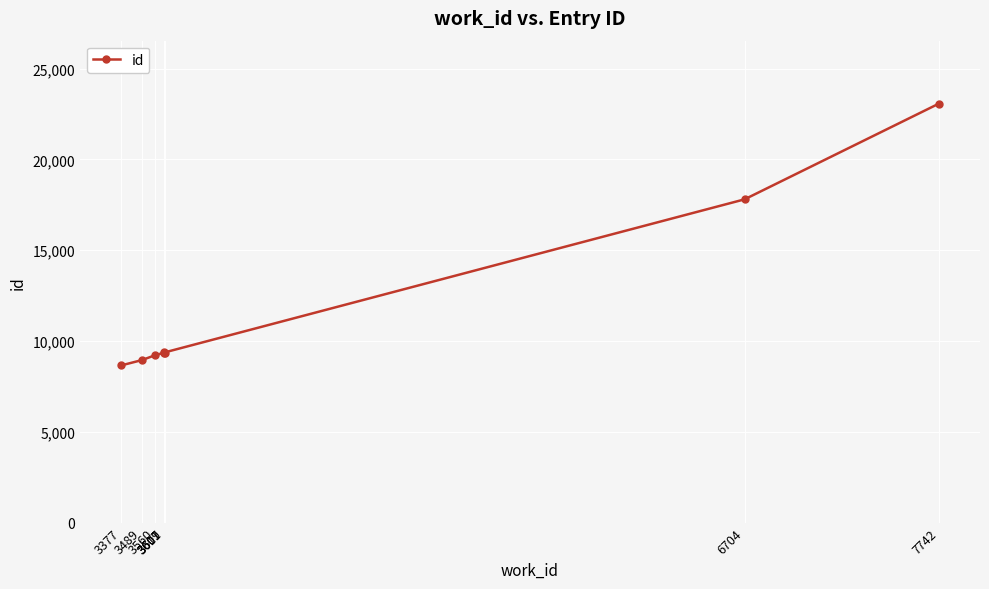

What is the change in value from 3377 to 3611?

+714